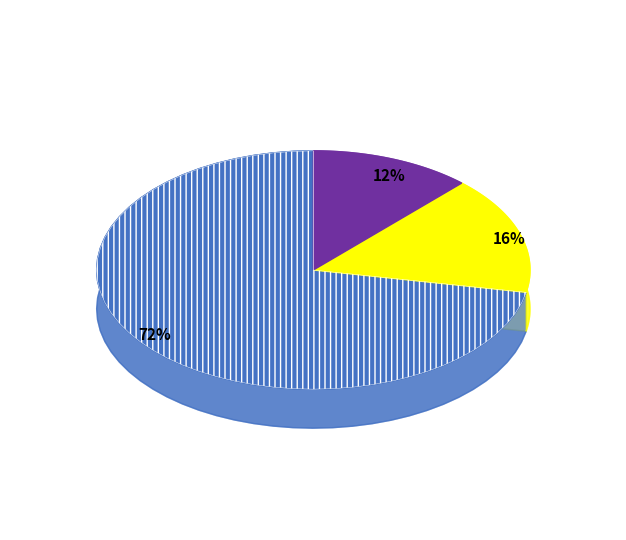

To the nearest percent, what is the combined percentage of IgG2b and IgG1/IgG2b?

12%